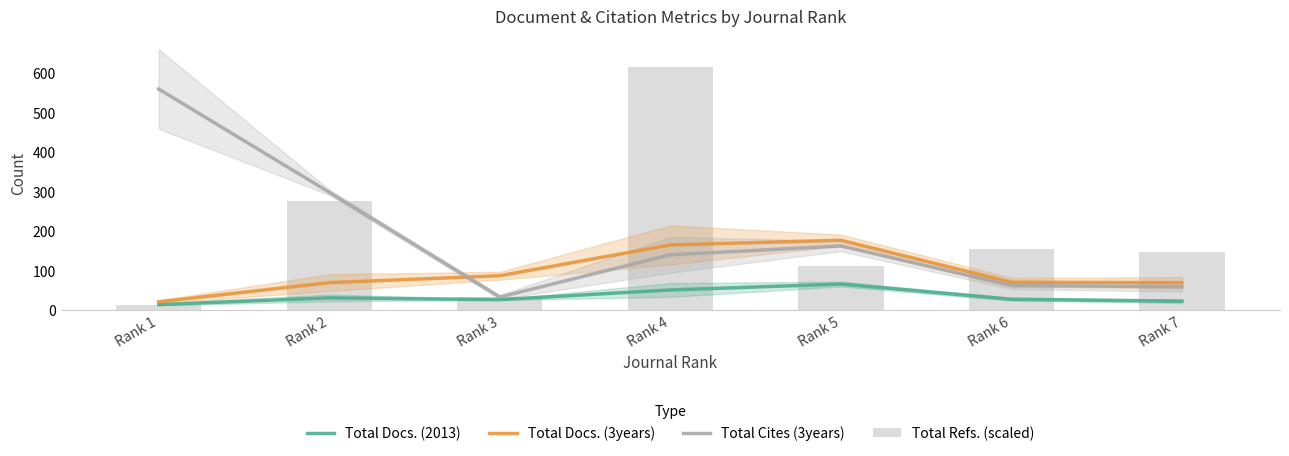

What is the difference between the second highest and minimum values in the Total Docs. (3years) series?

144.0